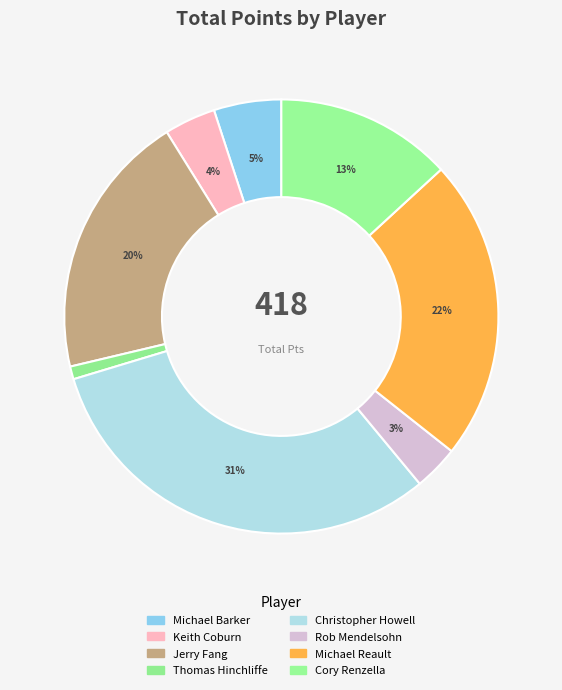

What is the largest slice in the pie chart?

Christopher Howell